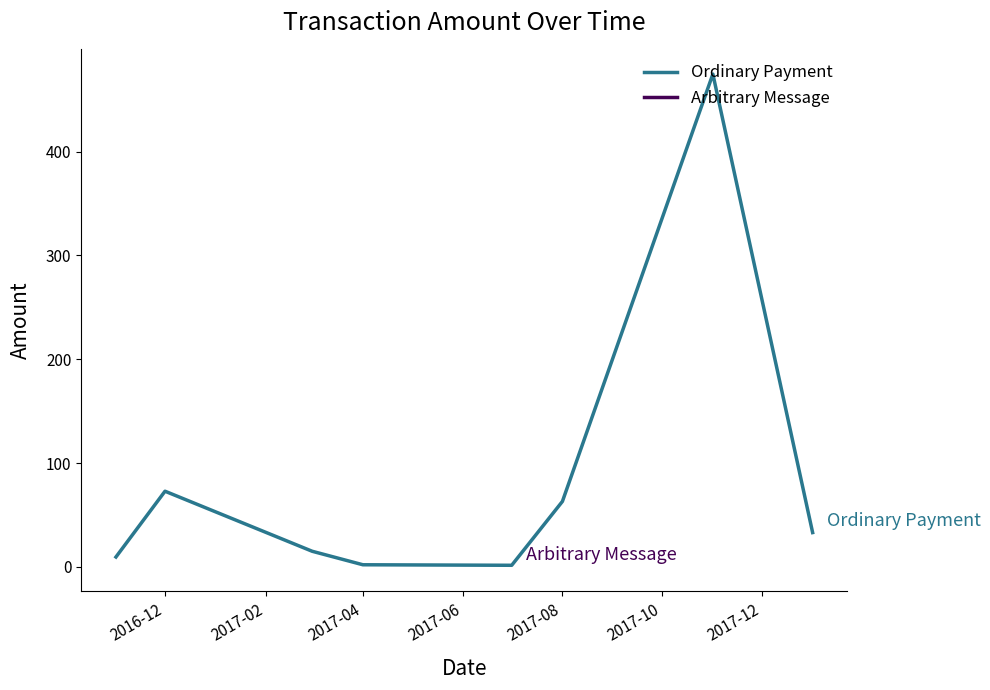

How many data points are above 33?

3